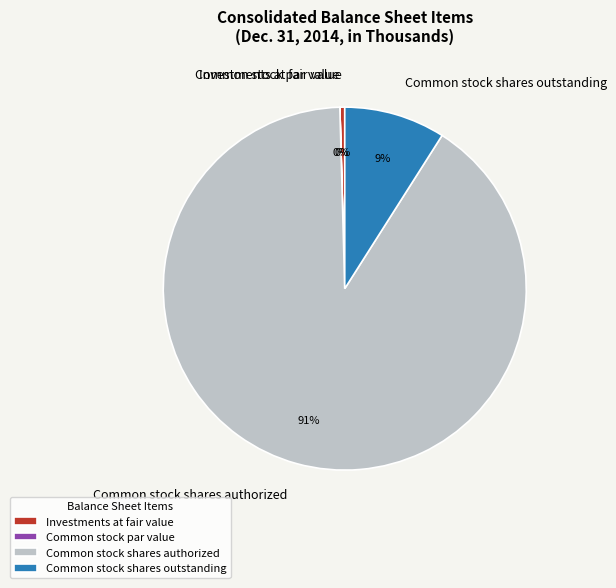

Which has a higher value, Common stock shares outstanding or Investments at fair value?

Common stock shares outstanding